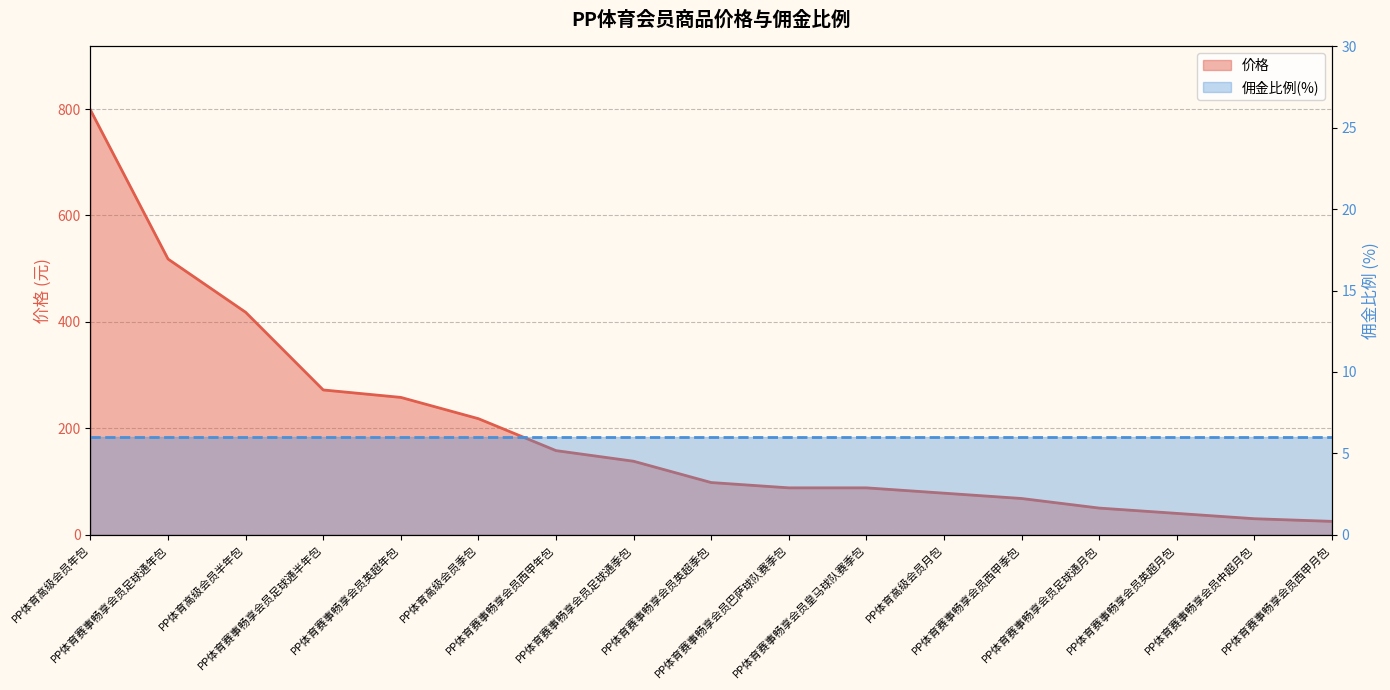

What is the smallest value displayed?

25